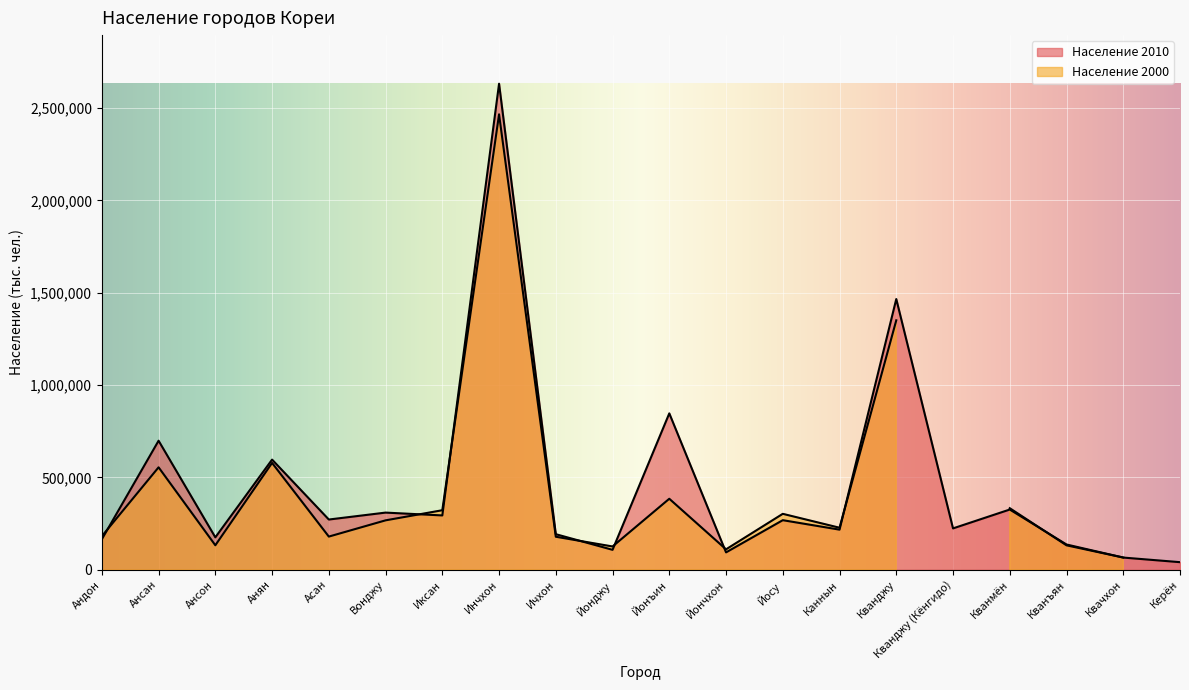

Is it true that the value at Ансан is 1144053?

False